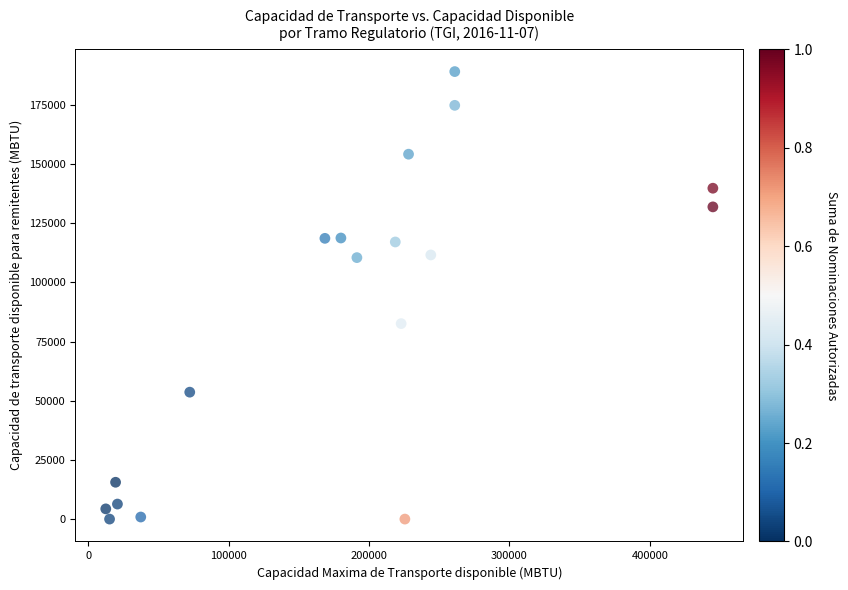

What Y value in the scatter plot is closest to 94538?

82591.7